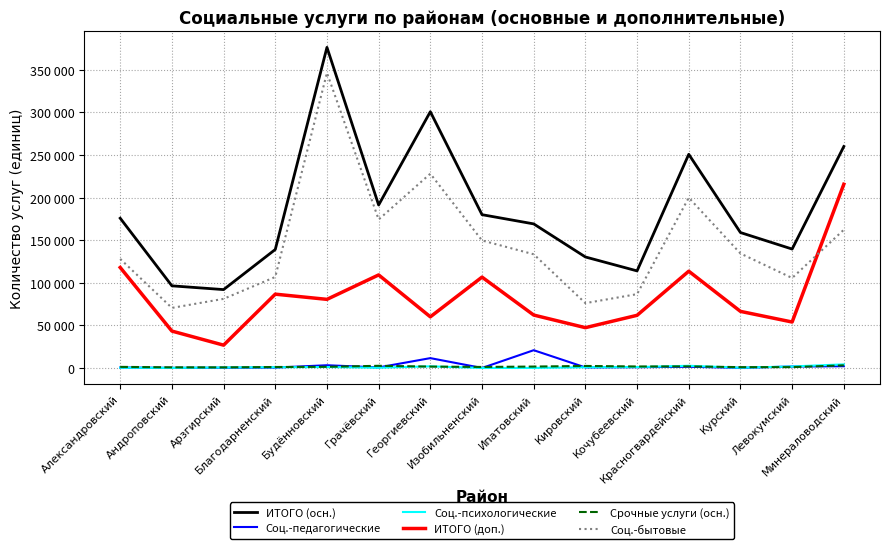

The value of ИТОГО (доп.) at Грачёвский is 165808. True or false?

False